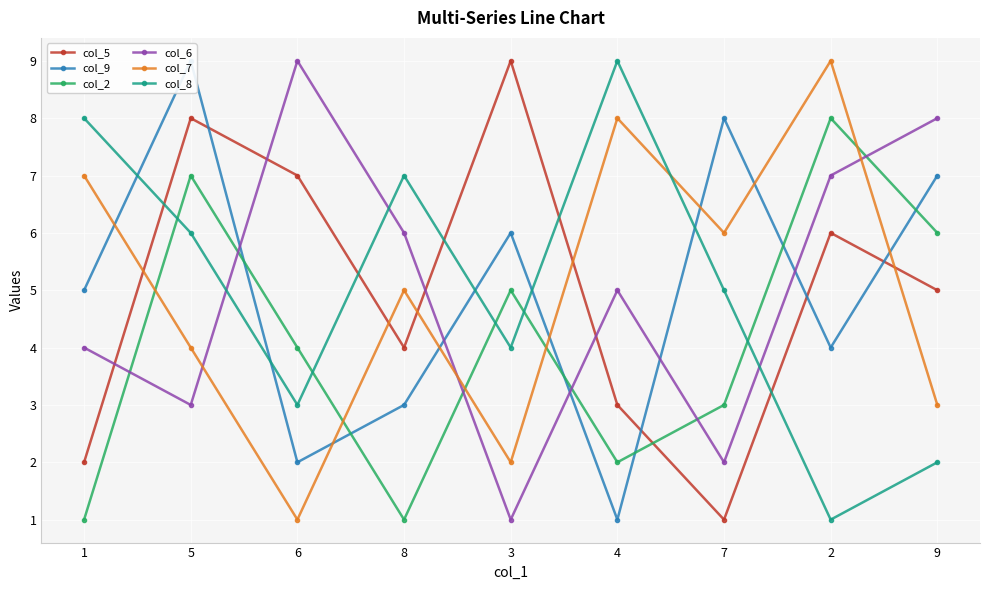

Which series has the largest total across all categories?

col_5